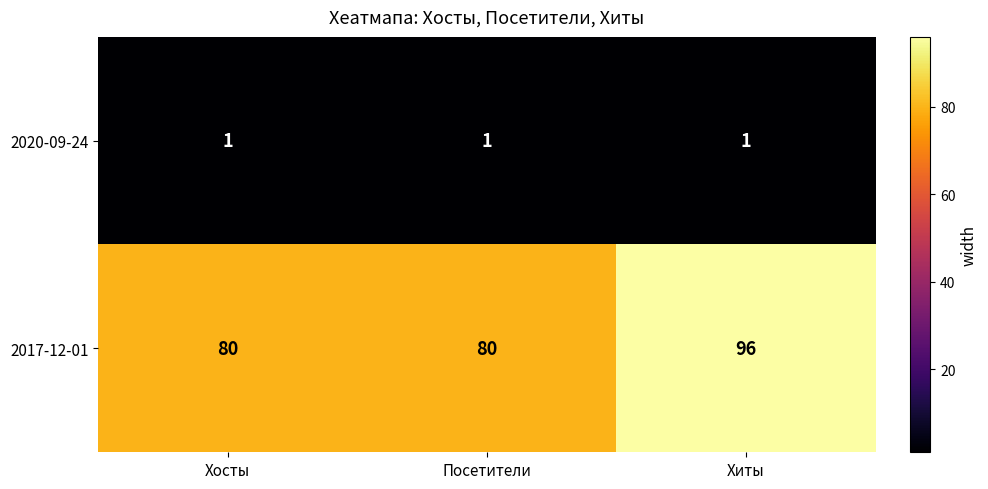

The value of 2017-12-01 at Посетители is 80. True or false?

True